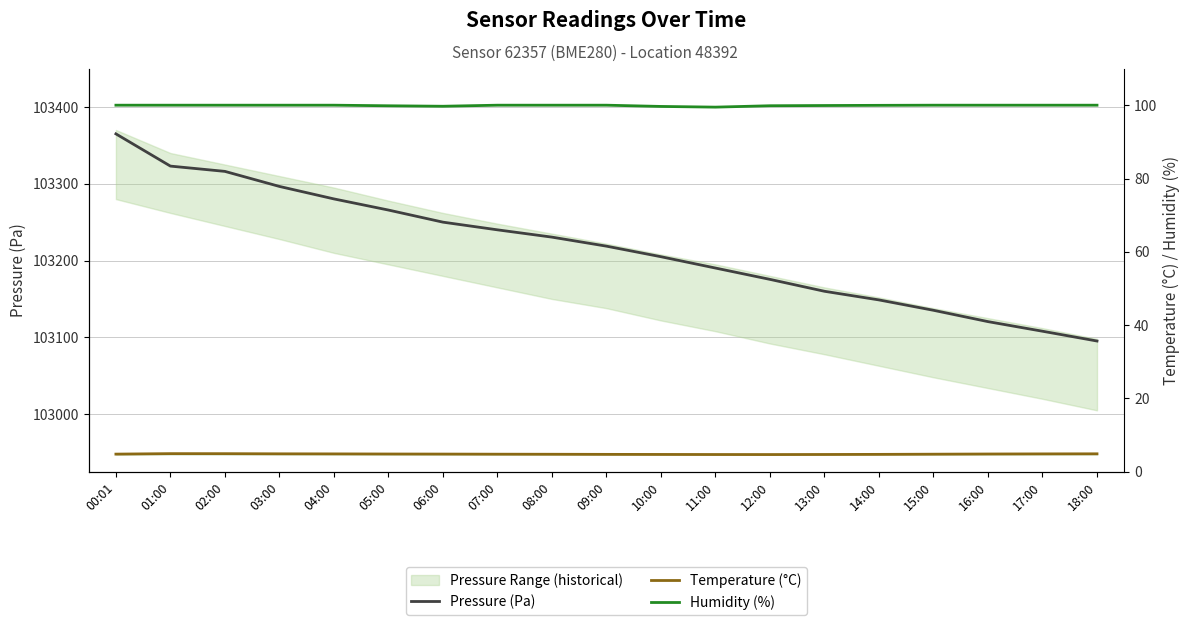

What is the maximum value shown in the chart?

103364.9